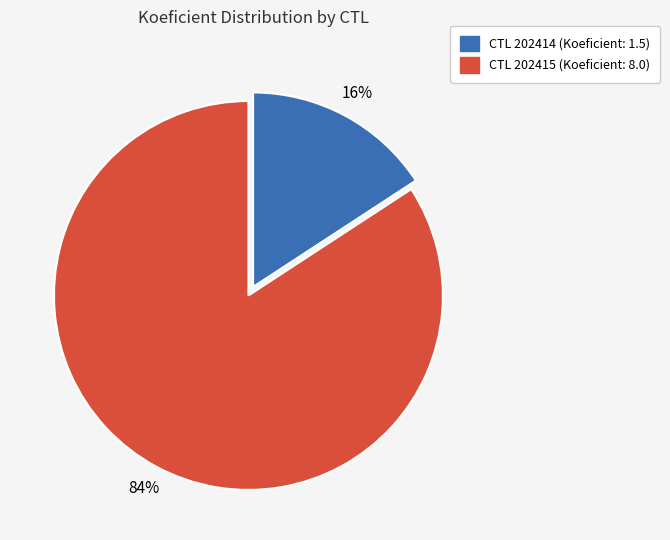

Is there a majority slice in this chart?

Yes